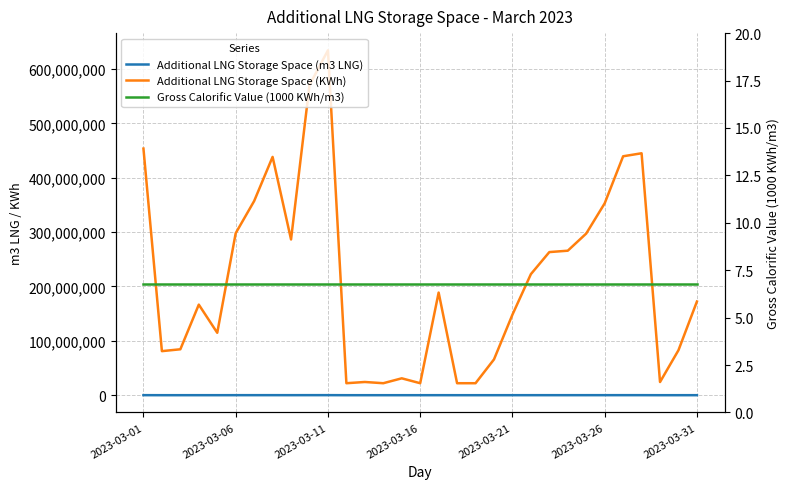

What is the minimum value shown in the chart?

6.8